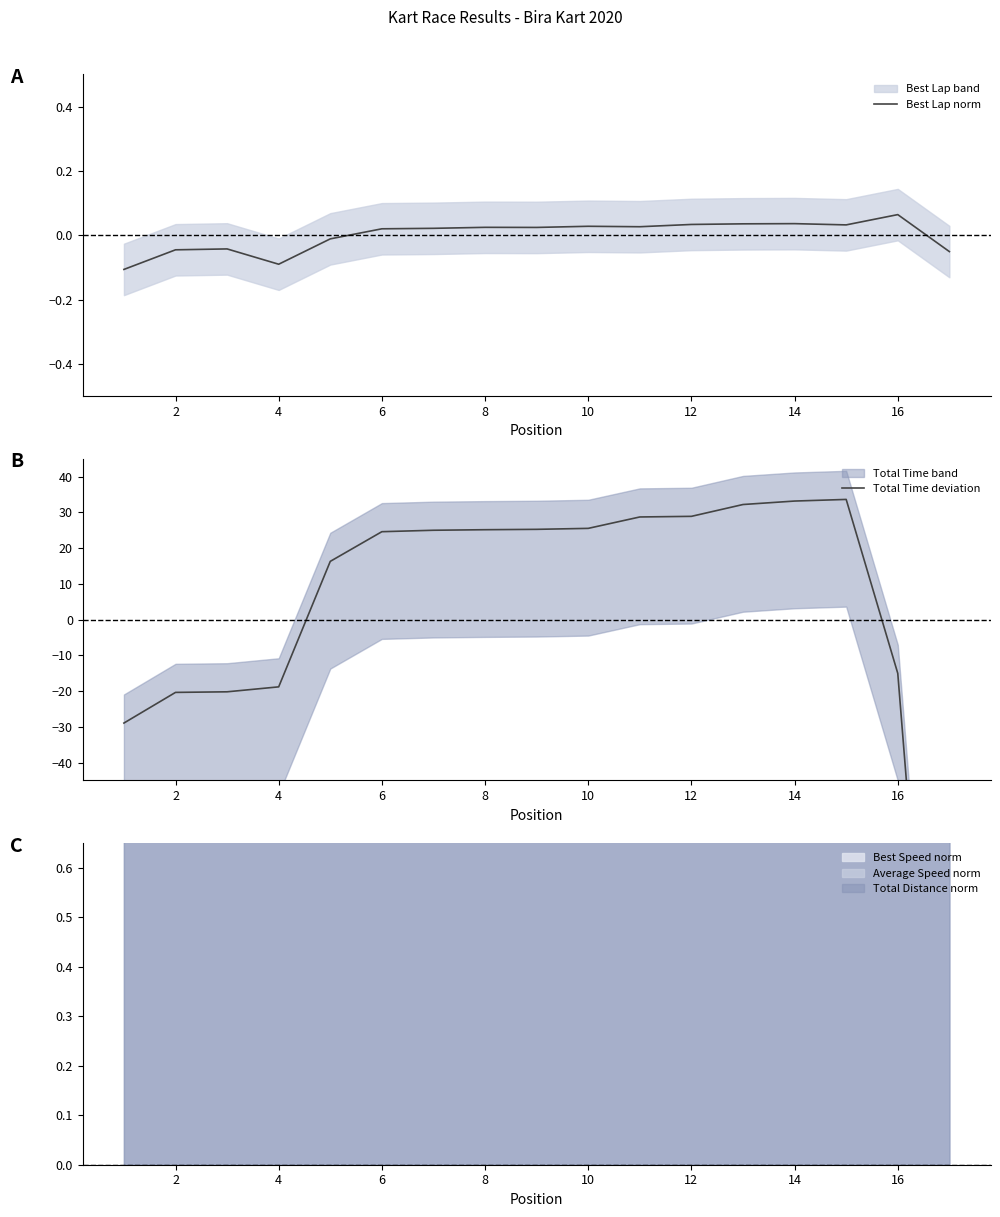

What is the difference between the highest and lowest values at 16?

25.2